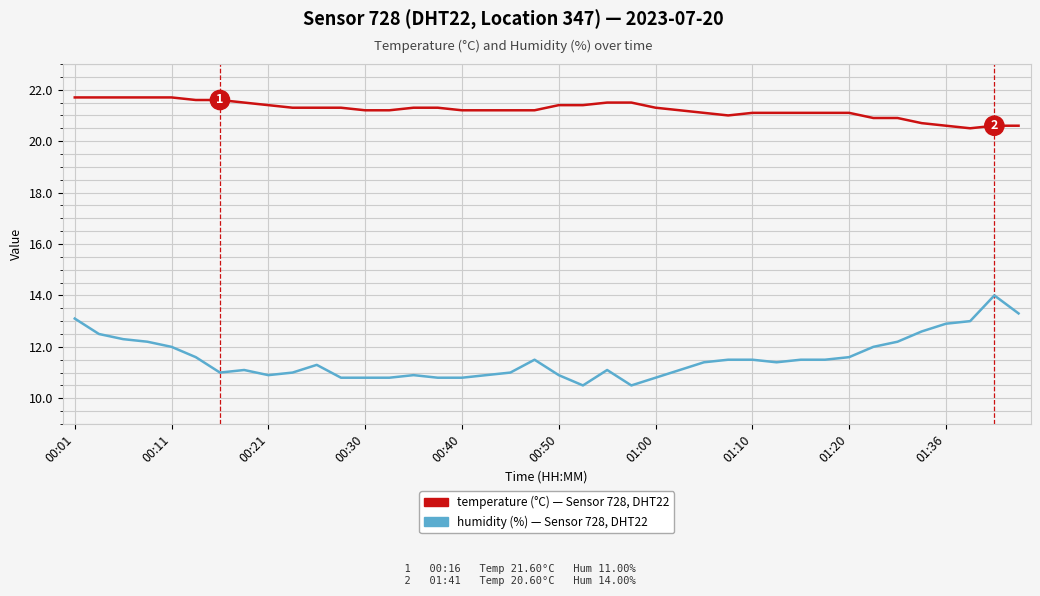

What is the greatest value displayed?

21.7